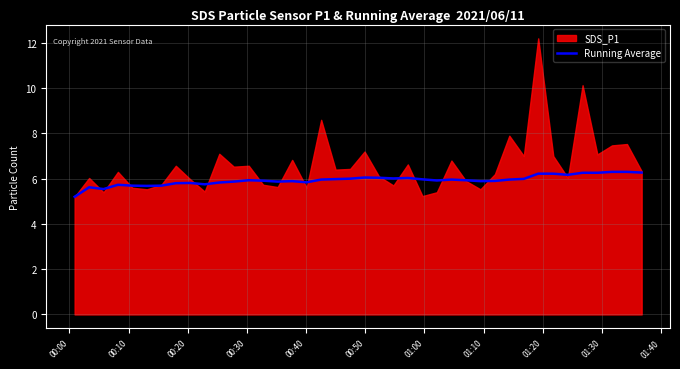

Which category has the lowest value across all series?

00:00